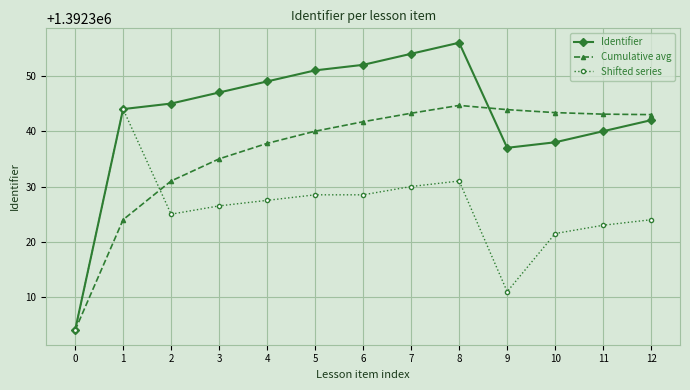

At which category is the sum across all series the highest?

8